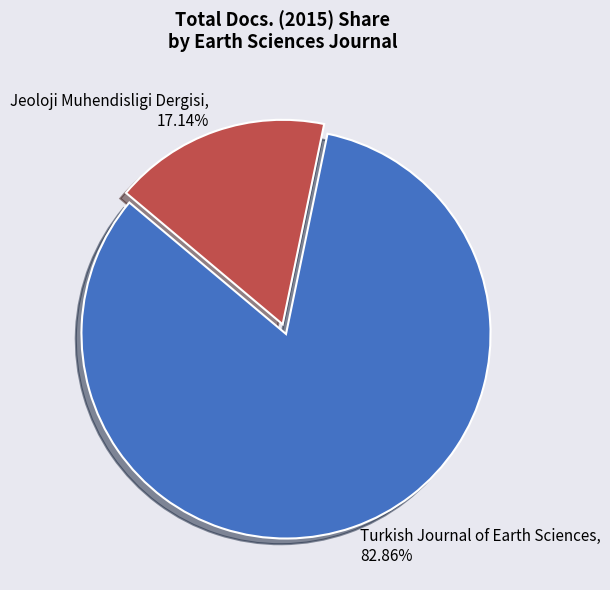

Rank the categories by value from lowest to highest.

Jeoloji Muhendisligi Dergisi, Turkish Journal of Earth Sciences